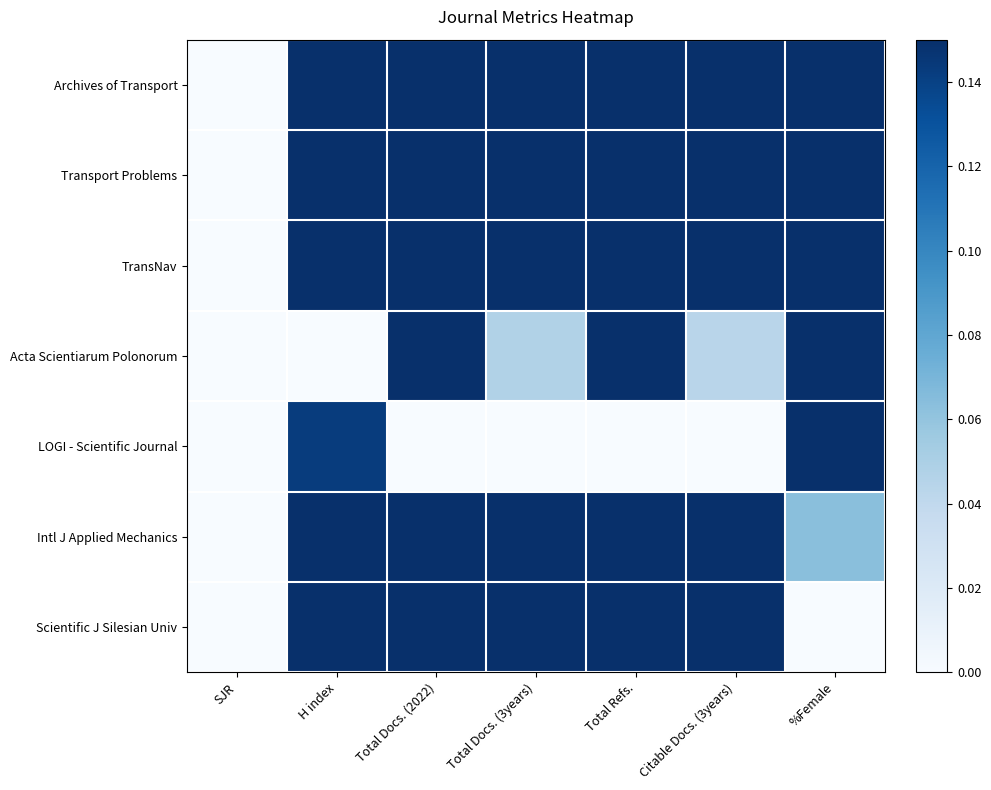

Rank the series by their maximum value, from lowest to highest.

Intl J Applied Mechanics, Scientific J Silesian Univ, Archives of Transport, Acta Scientiarum Polonorum, Transport Problems, TransNav, LOGI - Scientific Journal